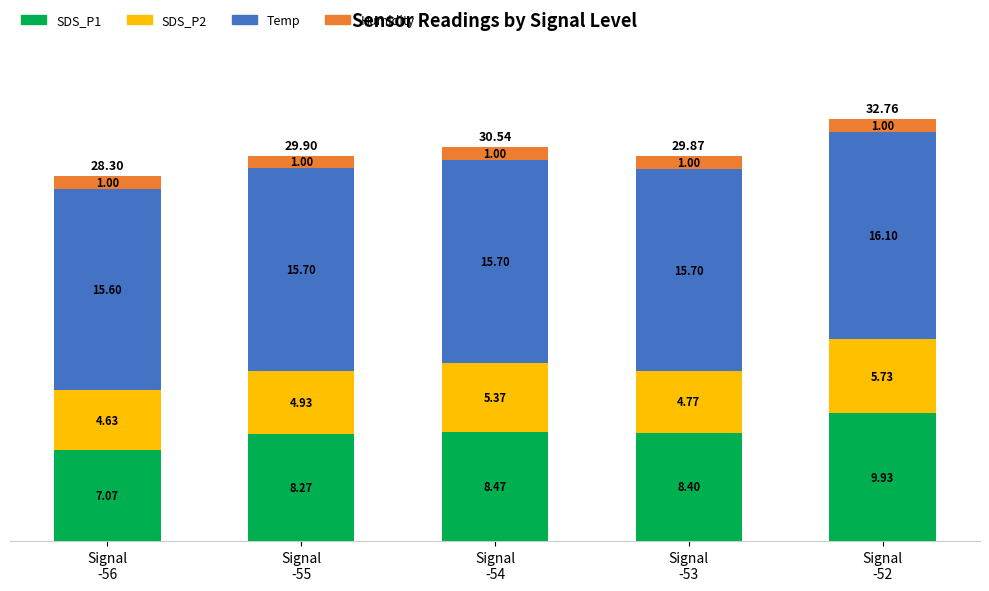

What is the average value of the SDS_P1 series?

8.4